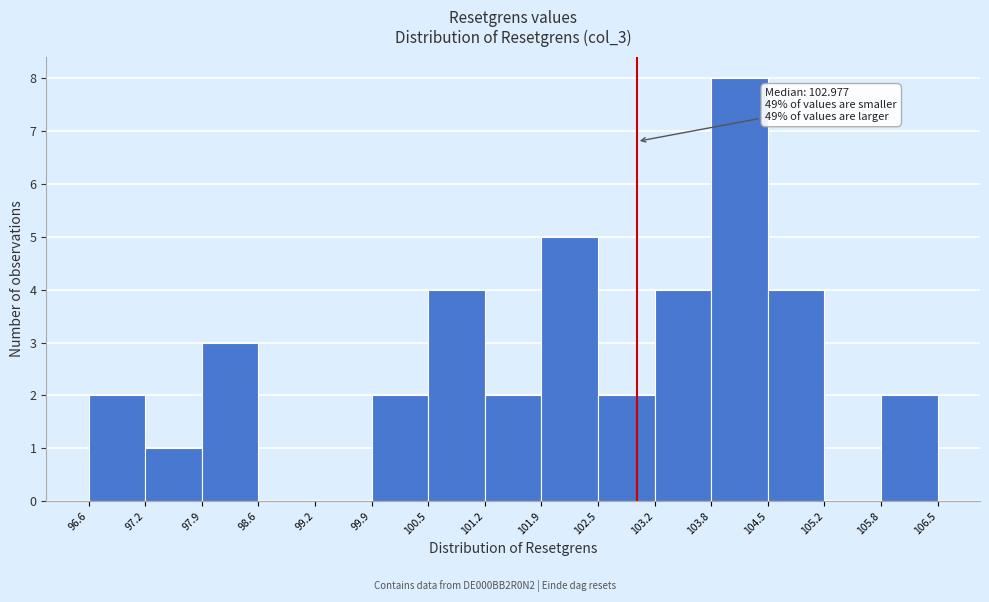

Over which range of the x-axis is the bar tallest?

103.8 to 104.5